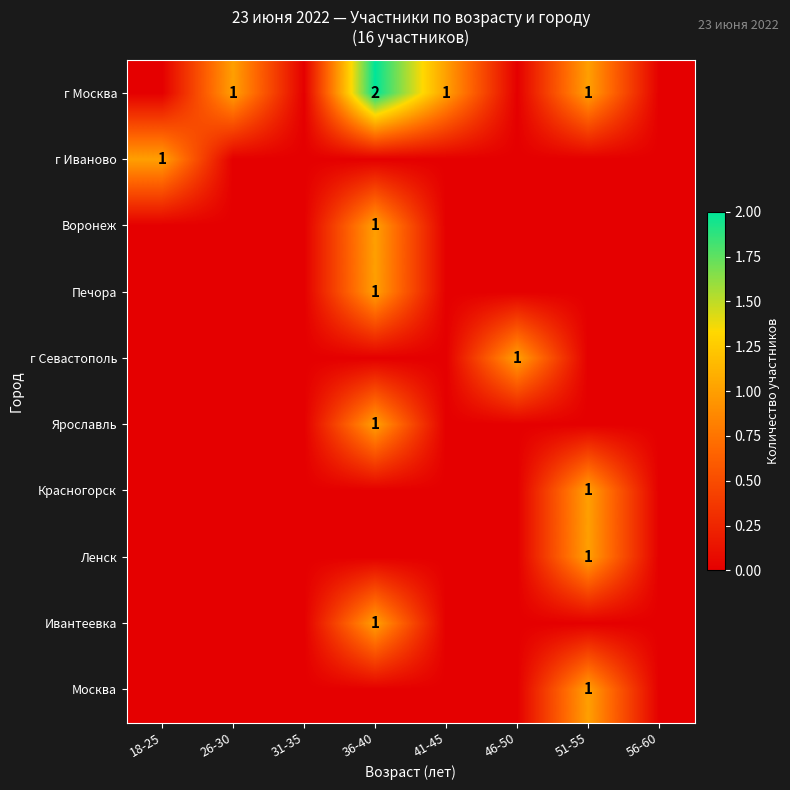

The value of г Москва at 41-45 is 2. True or false?

False